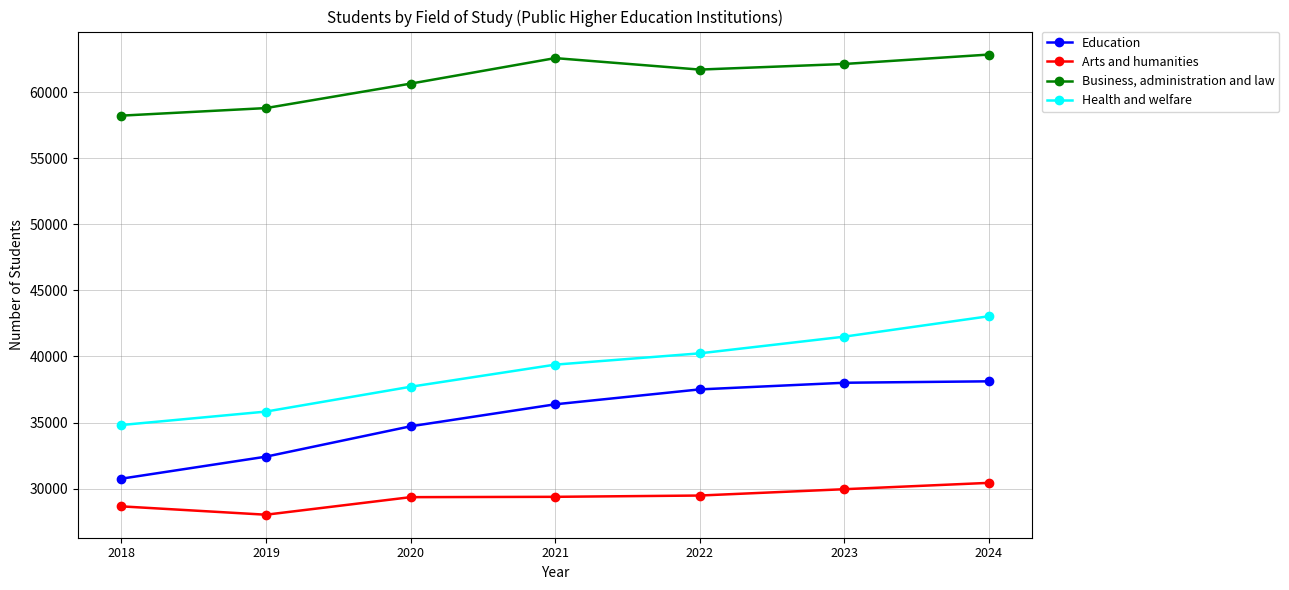

The value of Education at 2018 is 20142. True or false?

False